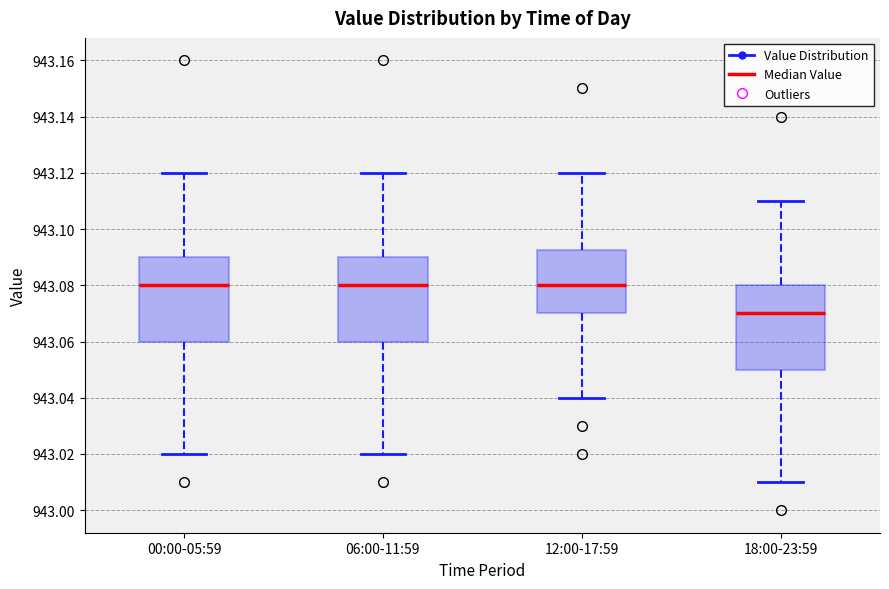

Reading left to right, transcribe this box plot: for each box, give where its median line is, the range the box spans, and where its two whiskers end, as read against the y-axis. The values are not printed on the chart, so give them approximately, as read against the axis.

00:00-05:59: median 943.080, box 943.060 to 943.090, whiskers 943.020 to 943.120
06:00-11:59: median 943.080, box 943.060 to 943.090, whiskers 943.020 to 943.120
12:00-17:59: median 943.080, box 943.070 to 943.092, whiskers 943.040 to 943.120
18:00-23:59: median 943.070, box 943.050 to 943.080, whiskers 943.010 to 943.110